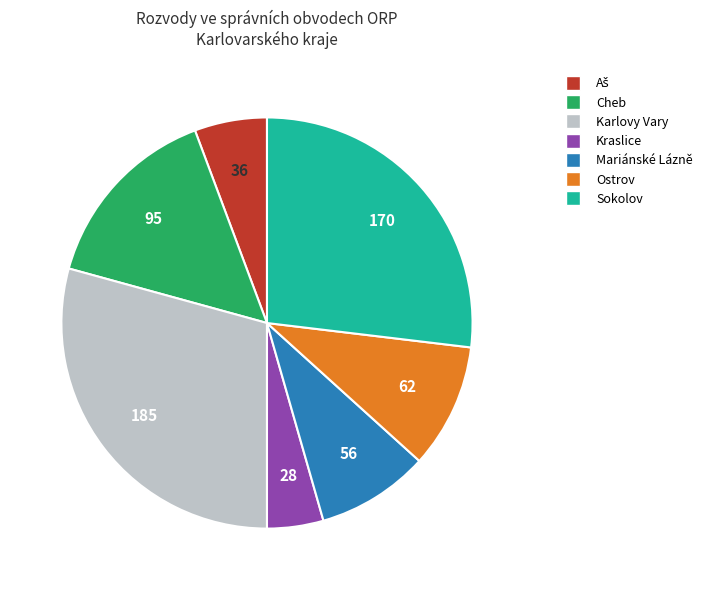

Which has a higher value, Ostrov or Cheb?

Cheb